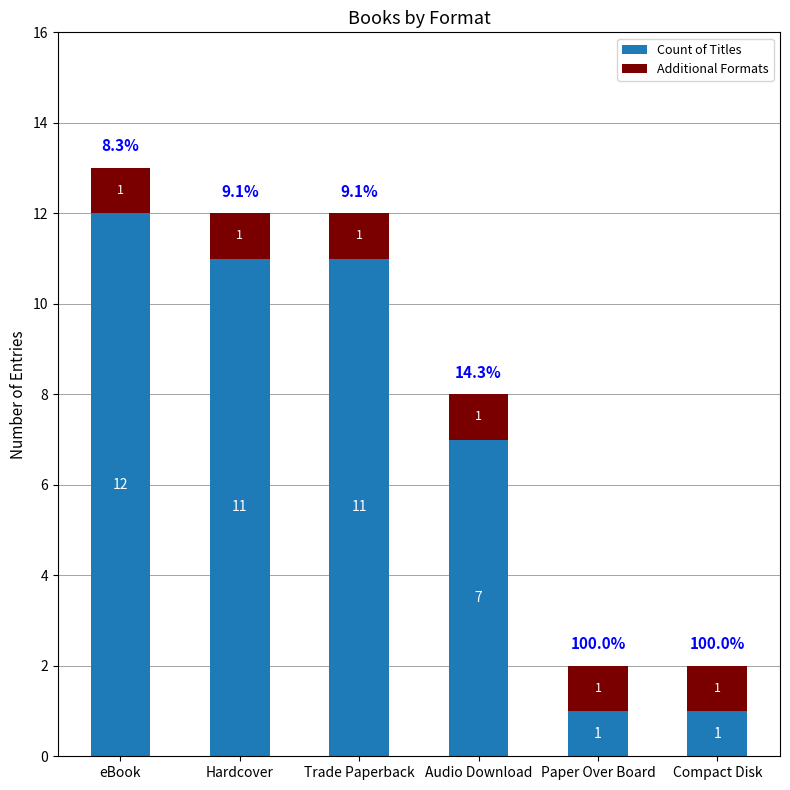

At which category is the sum across all series the highest?

eBook